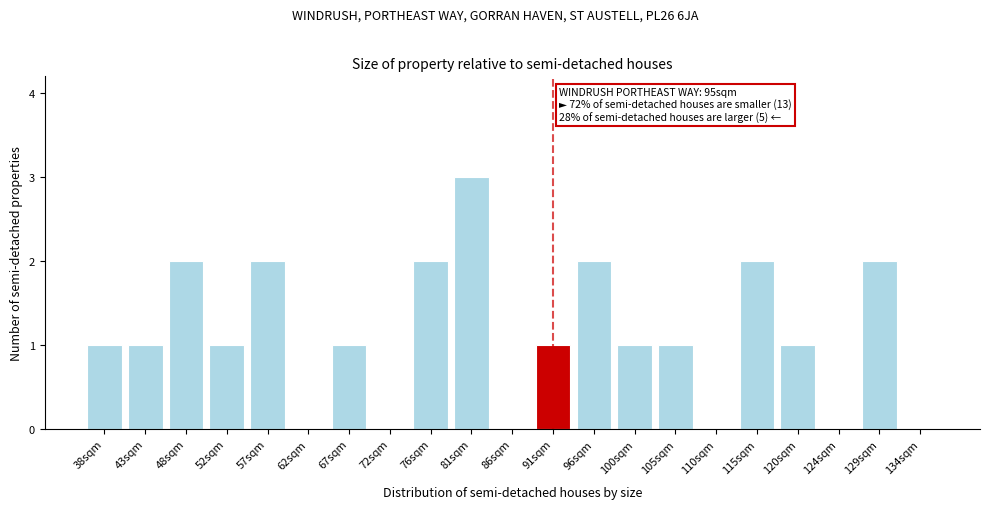

Reading left to right, what are all the values shown in this chart?

38sqm=1	43sqm=1	48sqm=2	52sqm=1	57sqm=2	62sqm=0	67sqm=1	72sqm=0	76sqm=2	81sqm=3	86sqm=0	91sqm=1	96sqm=2	100sqm=1	105sqm=1	110sqm=0	115sqm=2	120sqm=1	124sqm=0	129sqm=2	134sqm=0